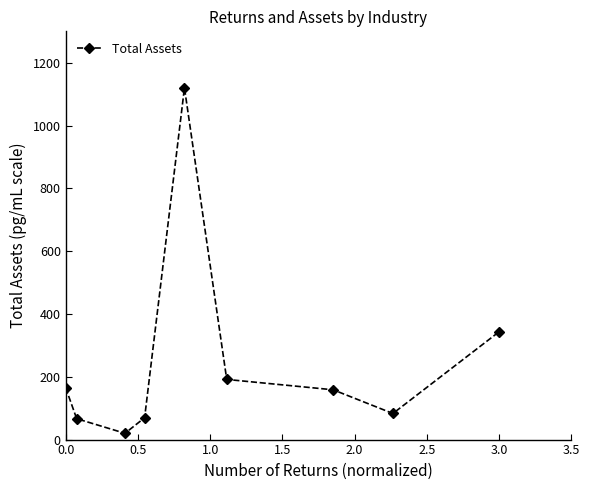

What is the difference between the maximum and second lowest values?

1053.5